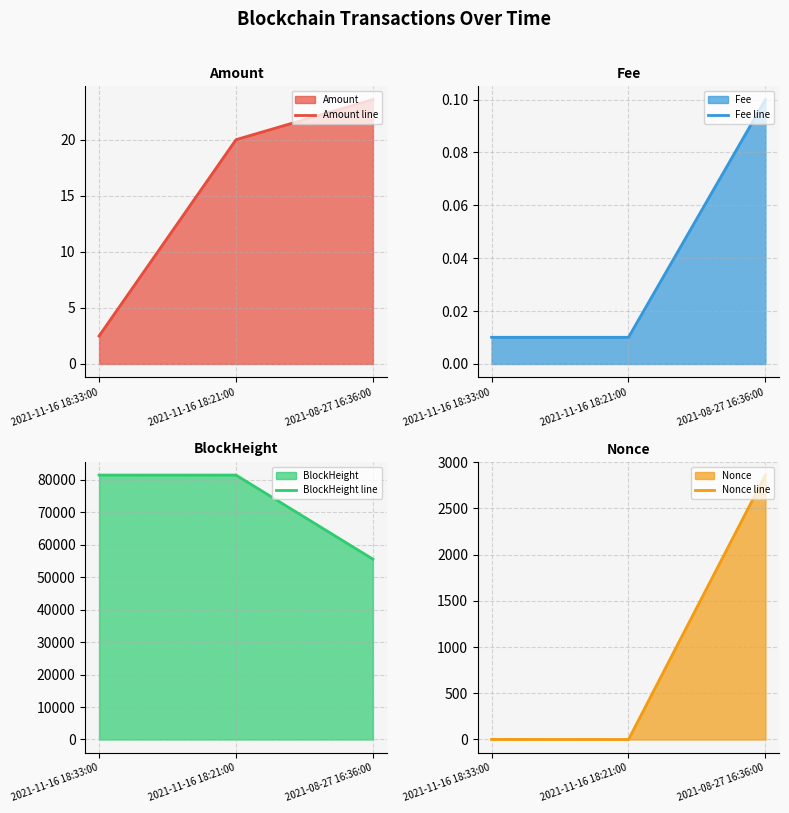

How many Fee line values are between 0 and 1?

3